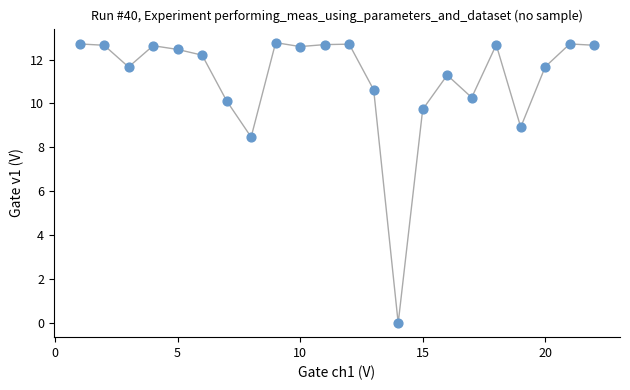

What is the range of X values (max minus min)?

21.0